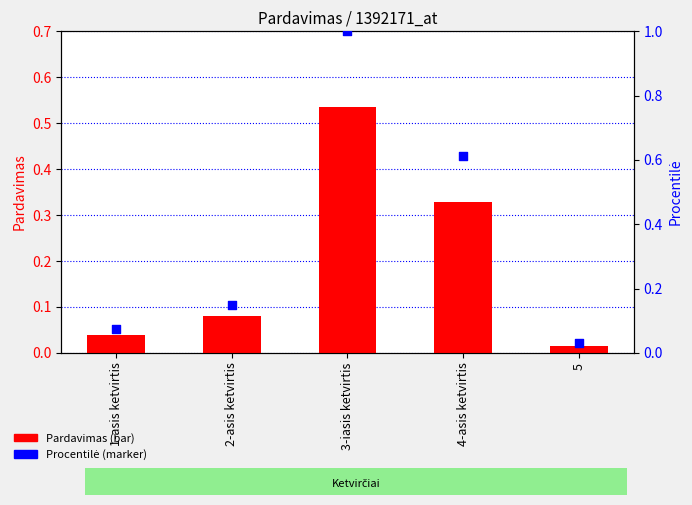

Which series has the largest total across all categories?

procentilė